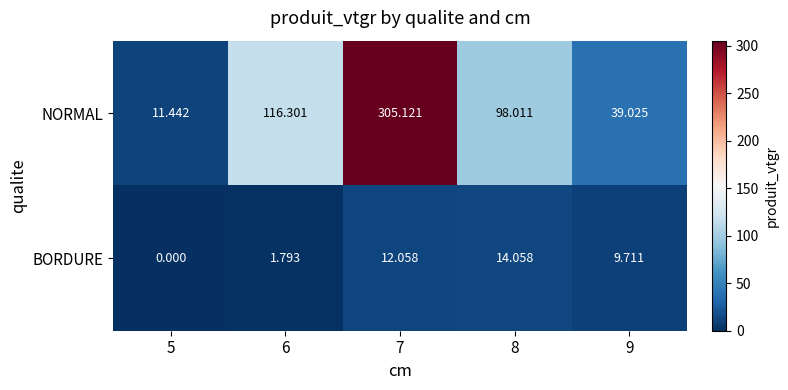

Is the value of BORDURE at 8 greater than the value of NORMAL at 5?

Yes